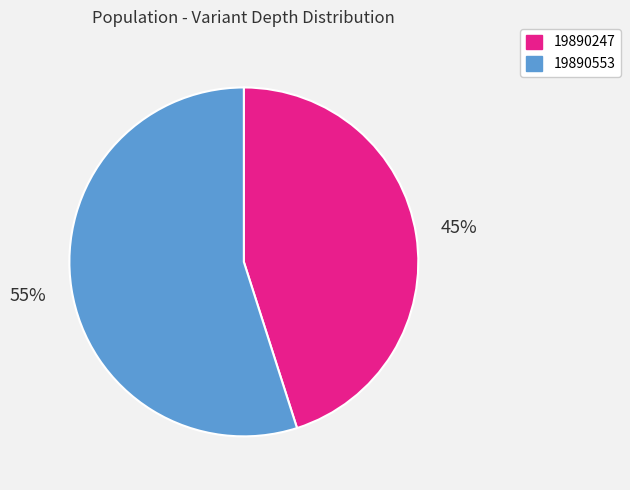

Combined, do 19890247 and 19890553 account for over 50%?

Yes